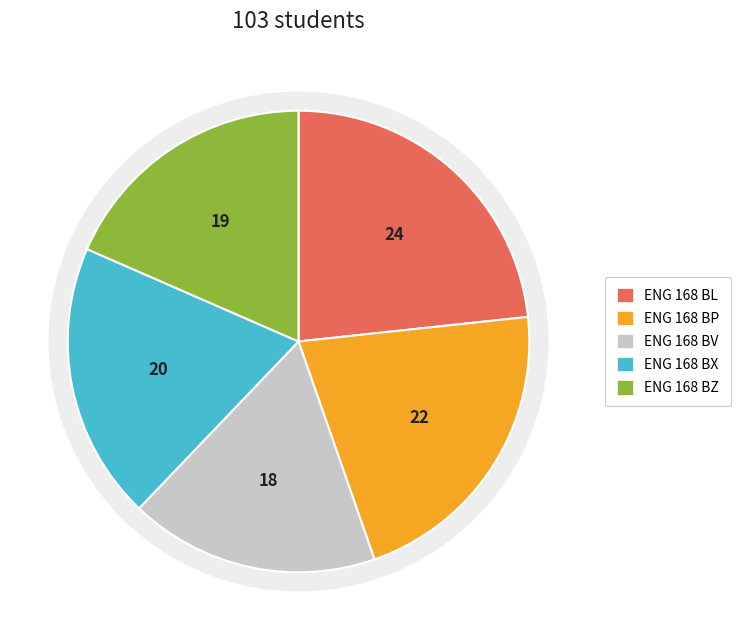

Which slice is the largest?

ENG 168 BL